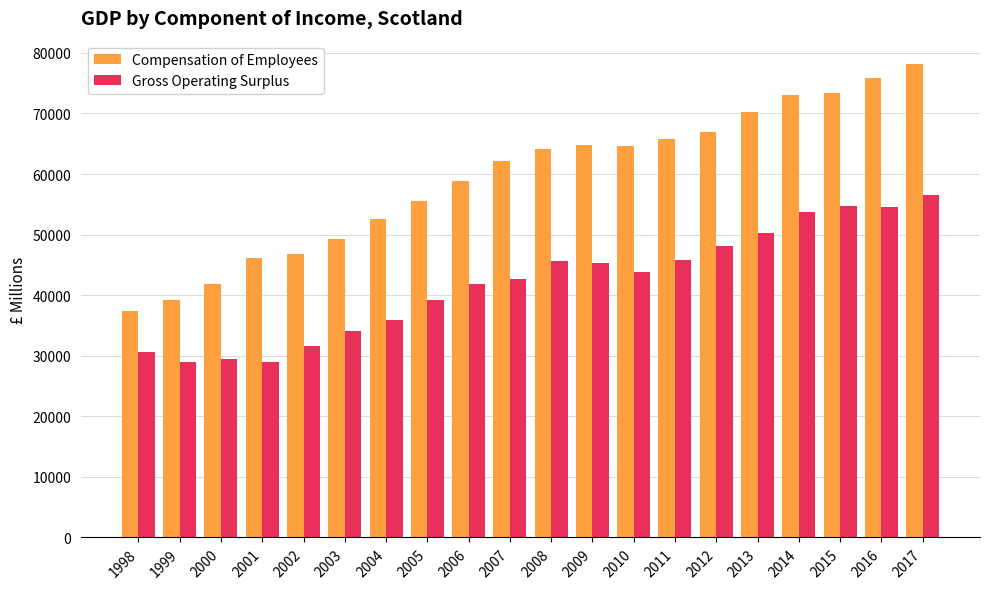

The Gross Operating Surplus series shows 76100 at 2011. True or false?

False